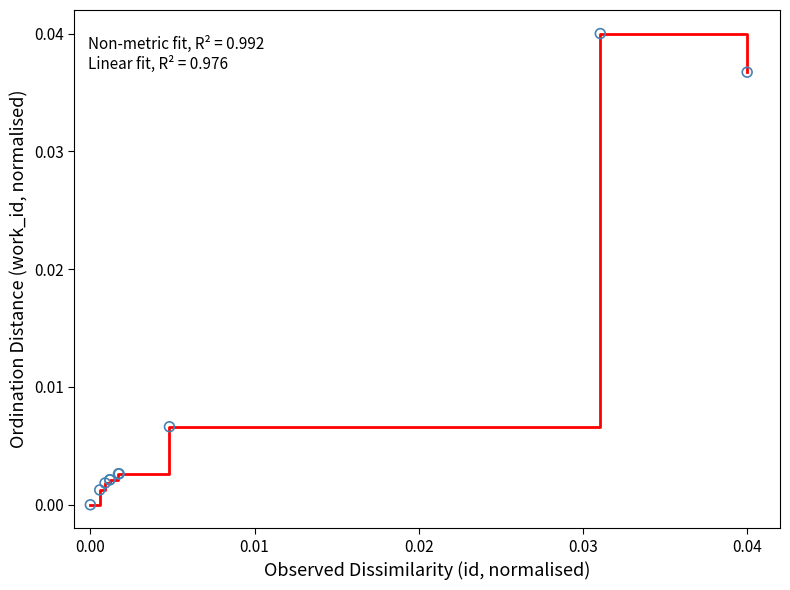

Is this an area chart (filled region under the line)?

No